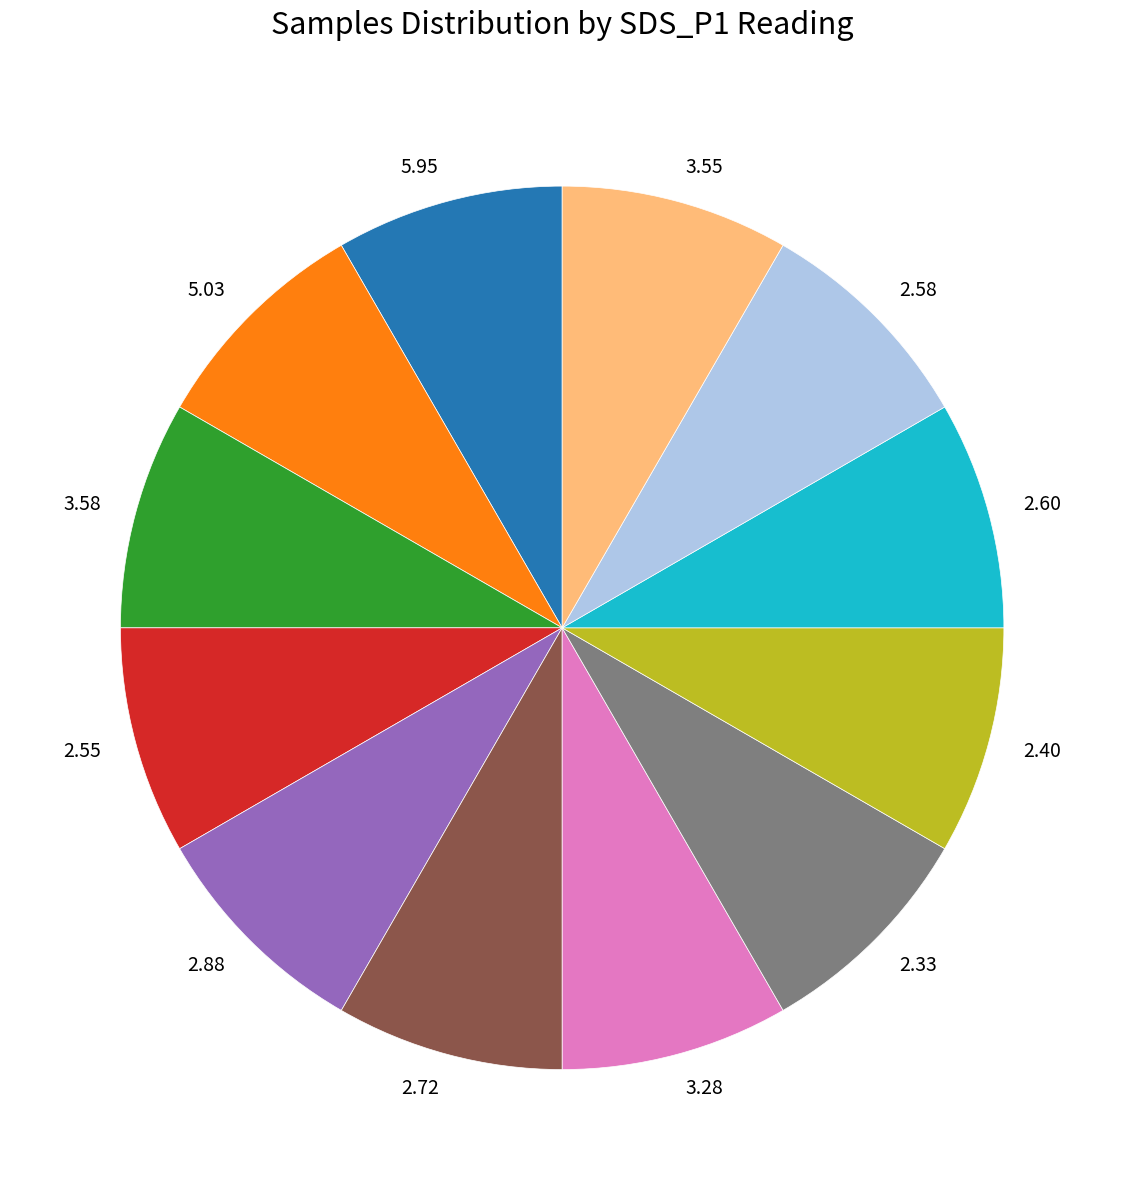

Combined, do 5.03 and 2.33 account for over 50%?

No